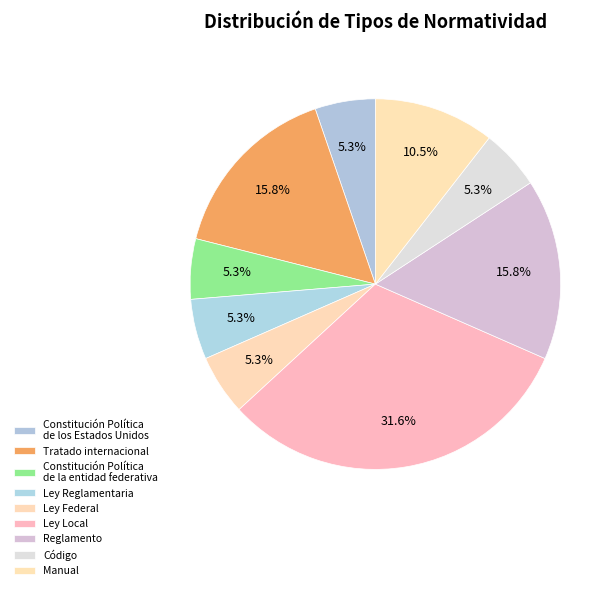

How many segments does this pie chart have?

9